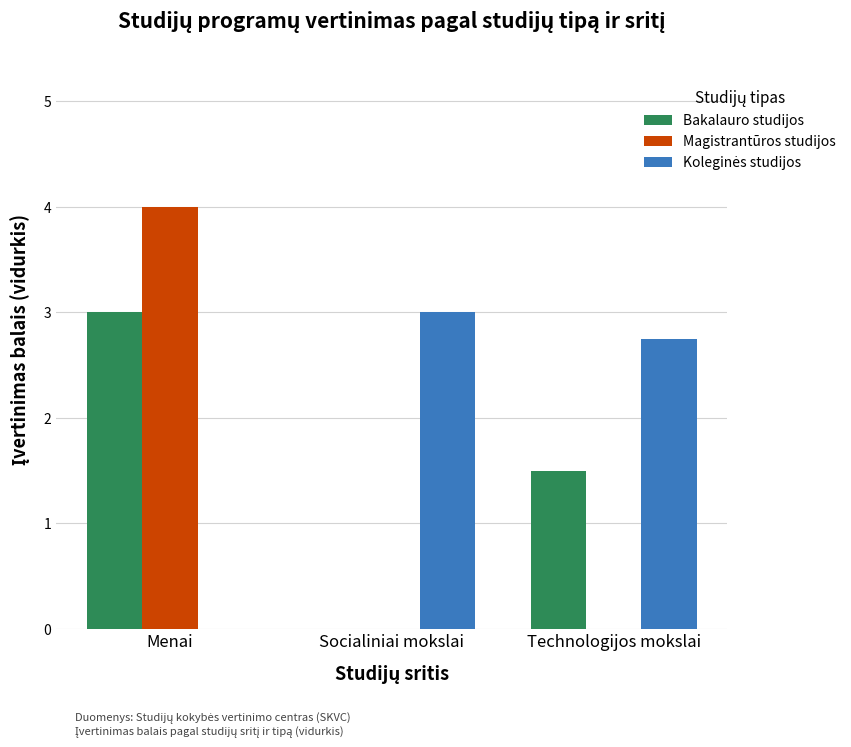

Is it true that Magistrantūros studijos equals 0.0 at Technologijos mokslai?

True